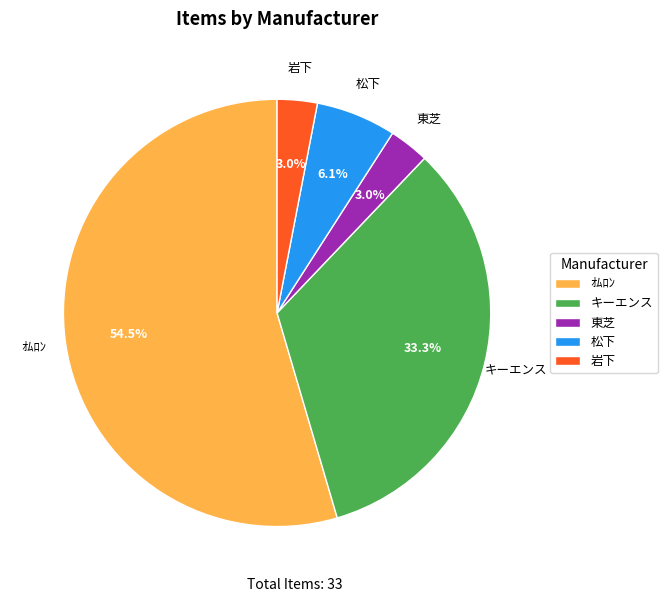

How many segments does this pie chart have?

5